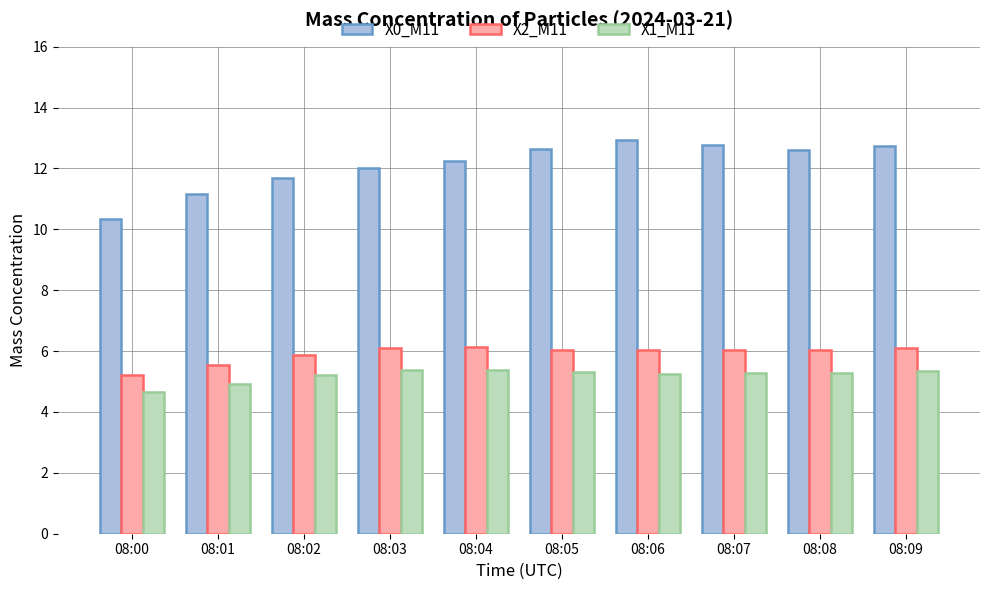

The value of X2_M11 at 08:08 is 10.5. True or false?

False